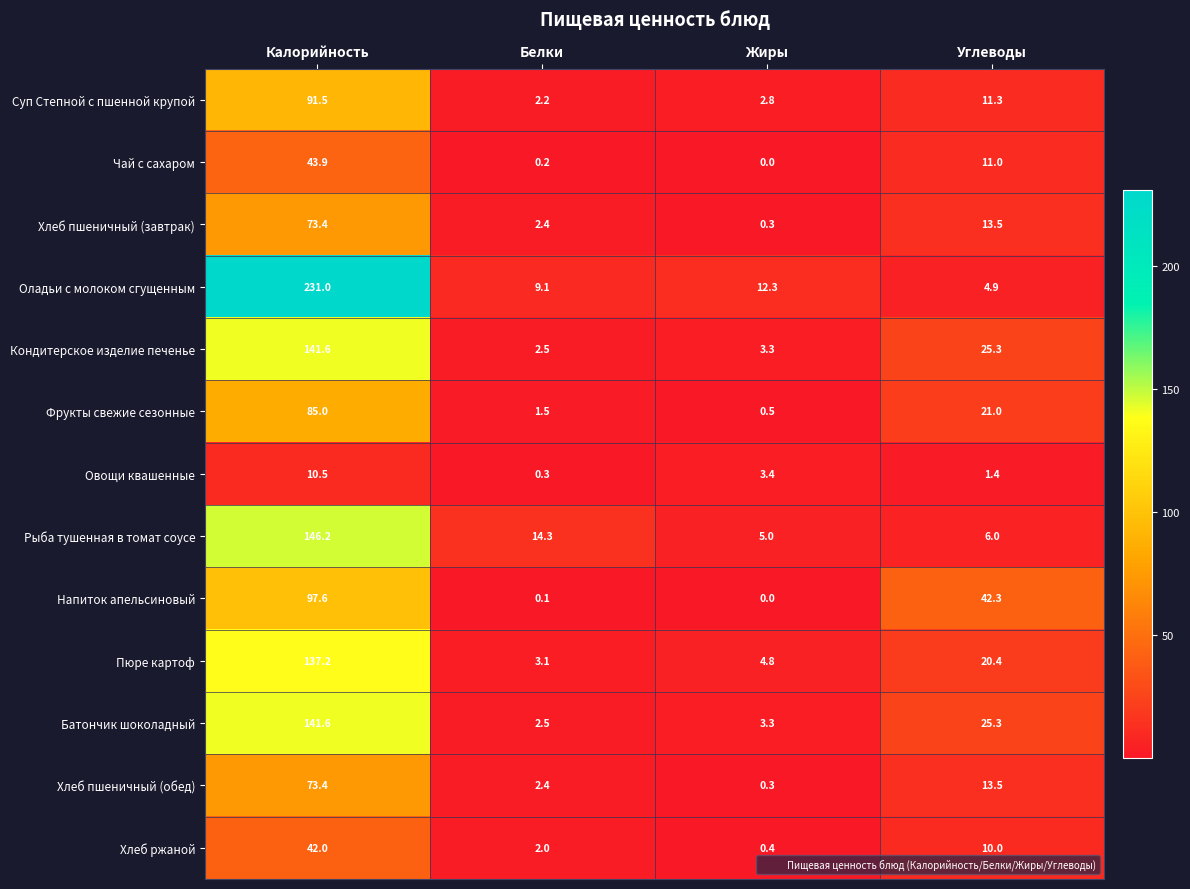

List the labels in order of Кондитерское изделие печенье value, largest first.

Калорийность, Углеводы, Жиры, Белки